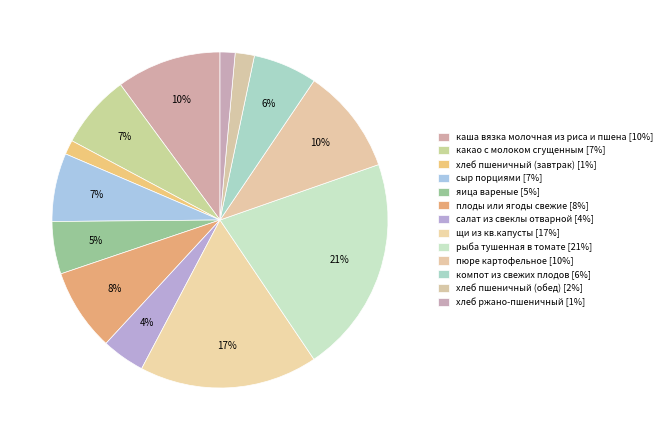

Does any single category account for the majority?

No